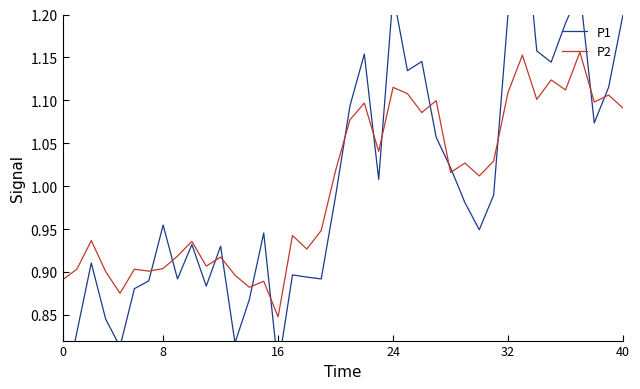

Does the chart display data point markers on the line(s)?

No